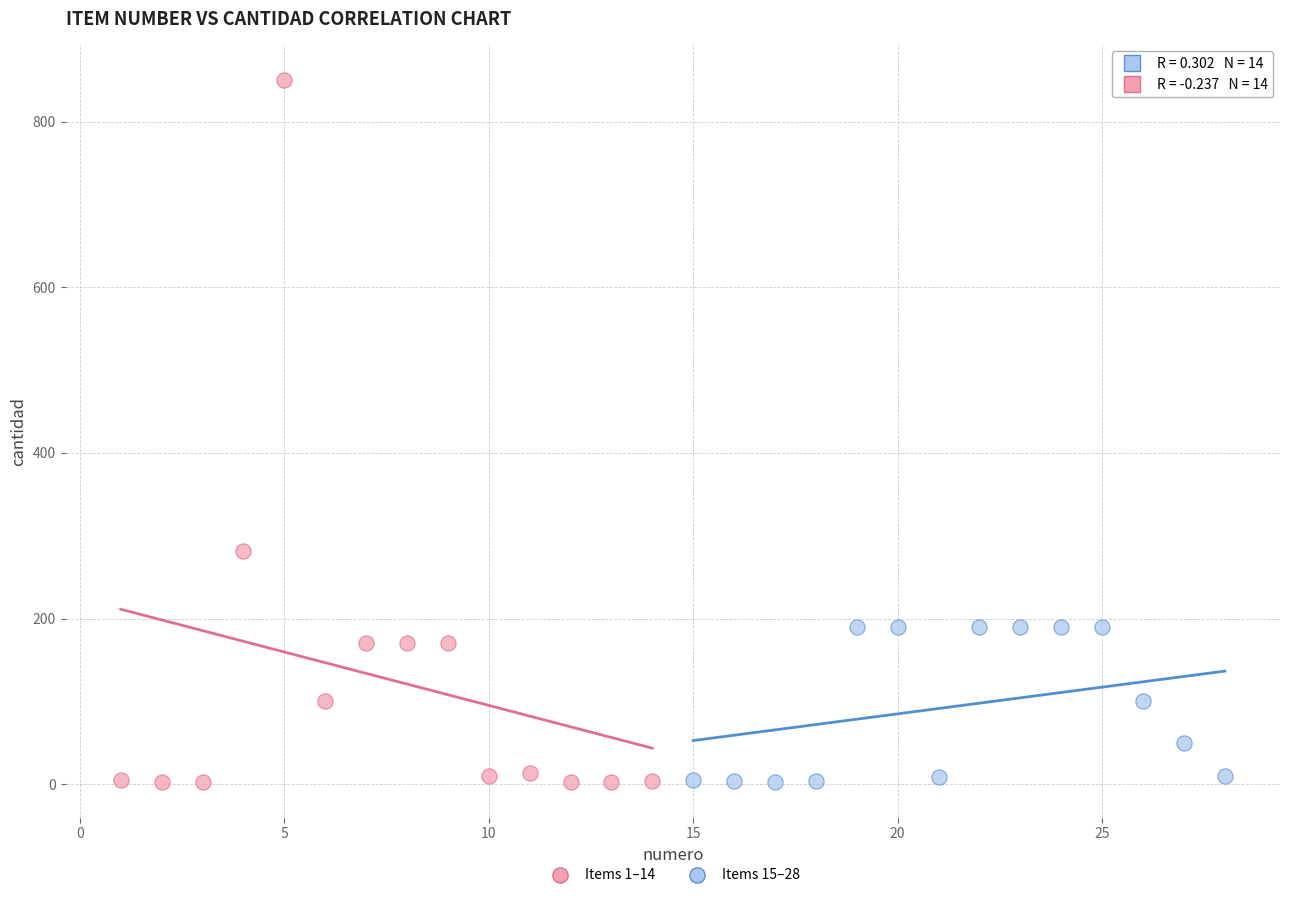

Which series has the largest Y range (max minus min)?

Items 1–14